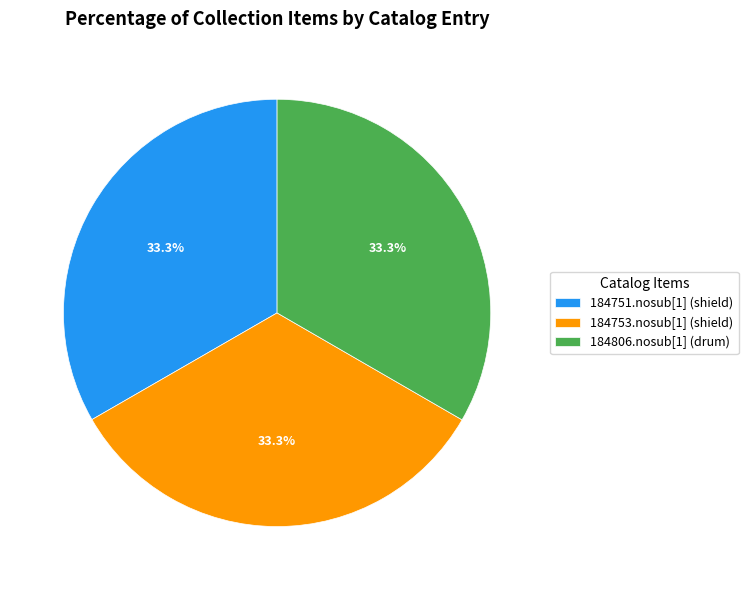

What is the ratio of the value at 184806.nosub[1] (drum) to the value at 184751.nosub[1] (shield)?

1.0